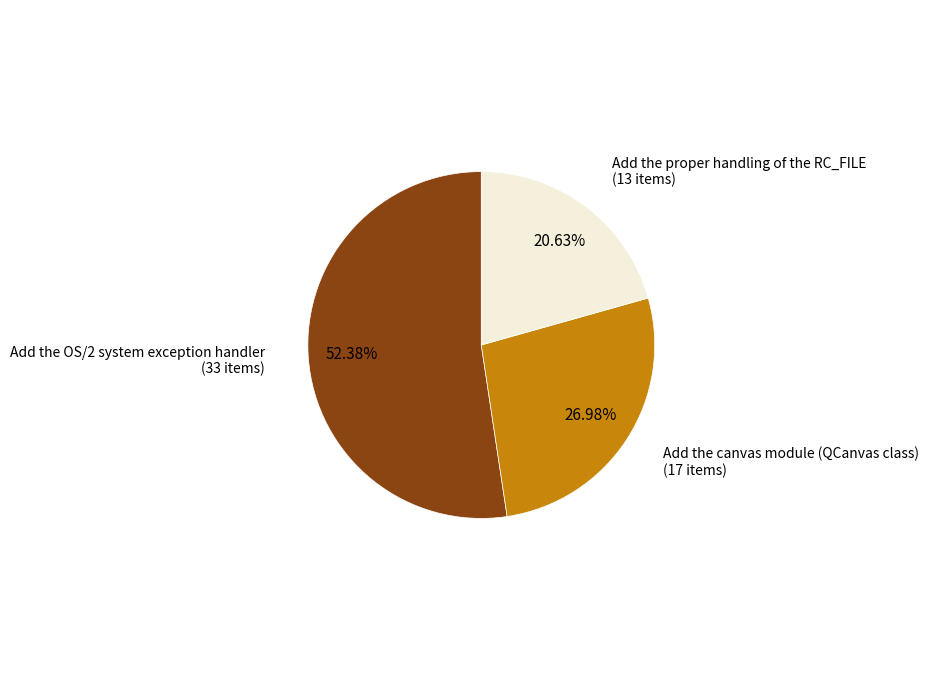

How many slices are in this pie chart?

3